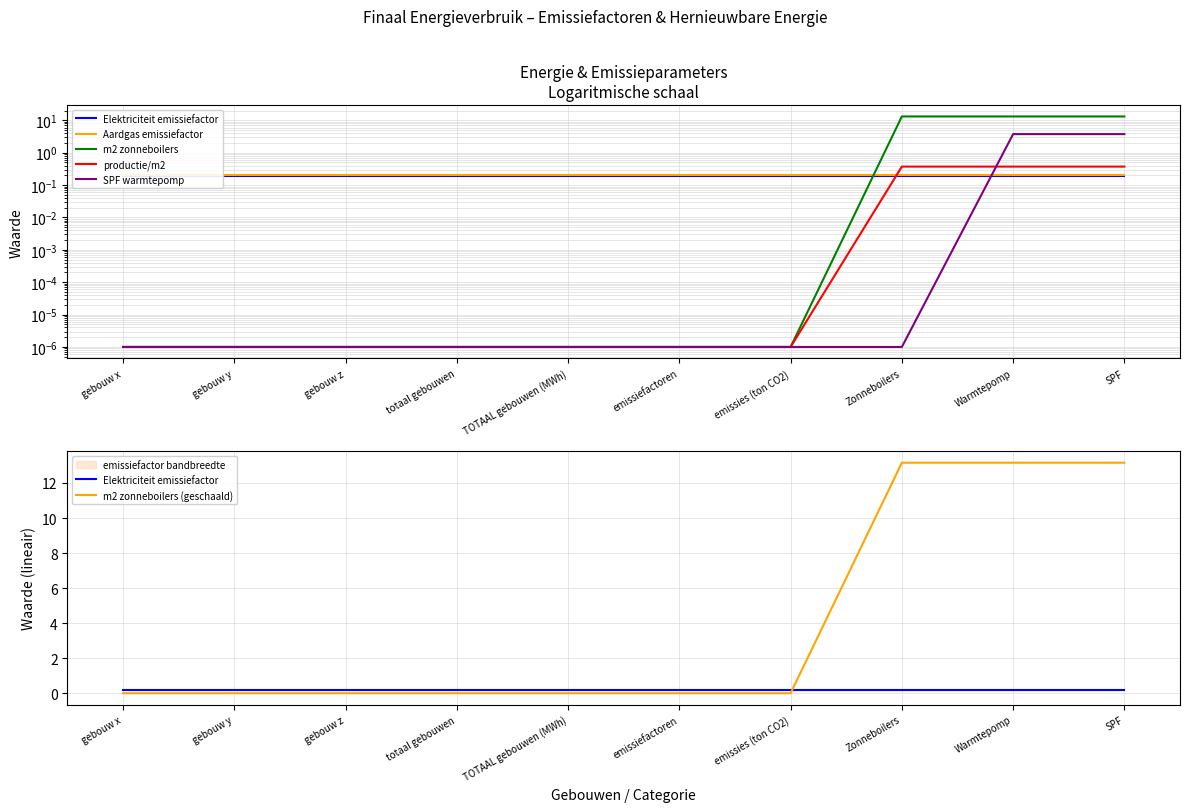

List the series in order of their peak value, highest first.

m2 zonneboilers, m2 zonneboilers (geschaald), SPF warmtepomp, productie/m2, Aardgas emissiefactor, Elektriciteit emissiefactor